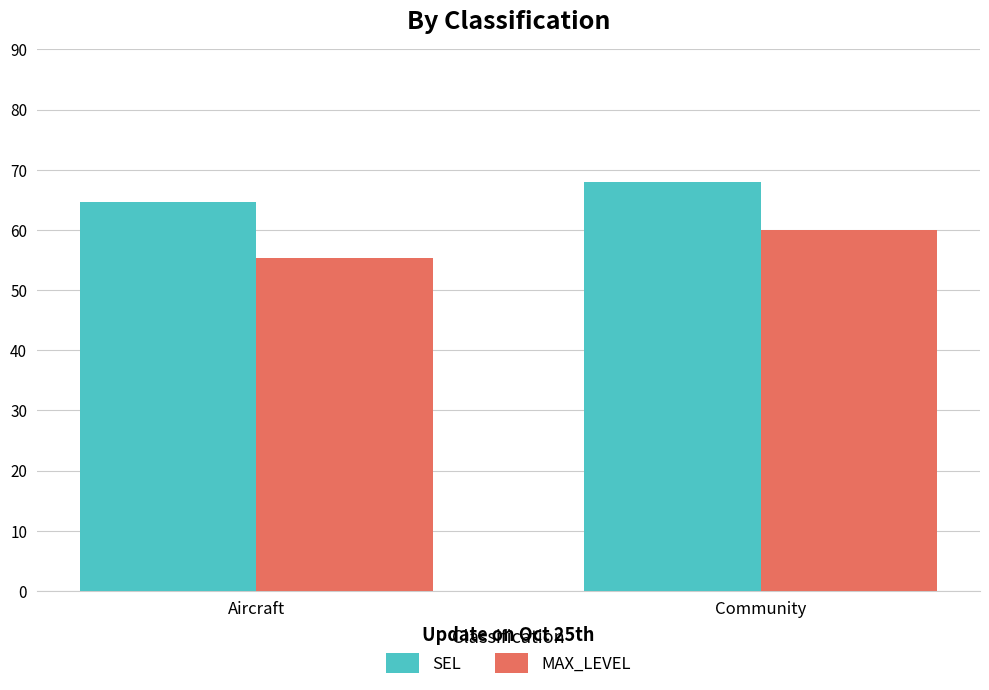

How many SEL values are between 64 and 67?

1